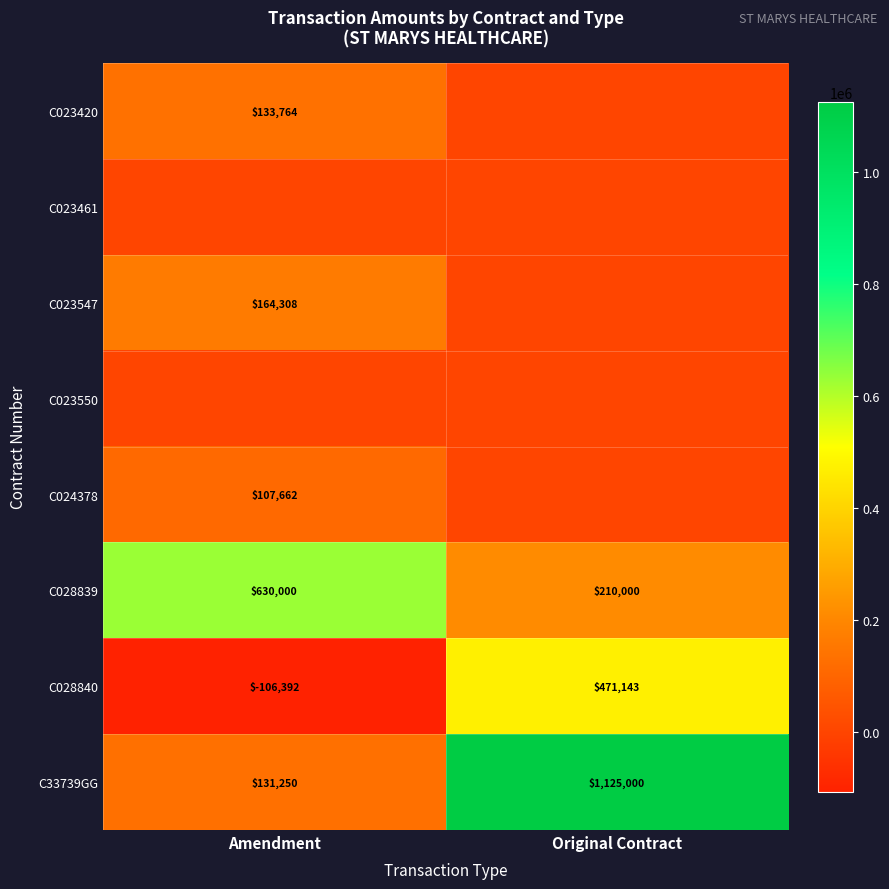

Is it true that C33739GG equals 1125000 at Original Contract?

True